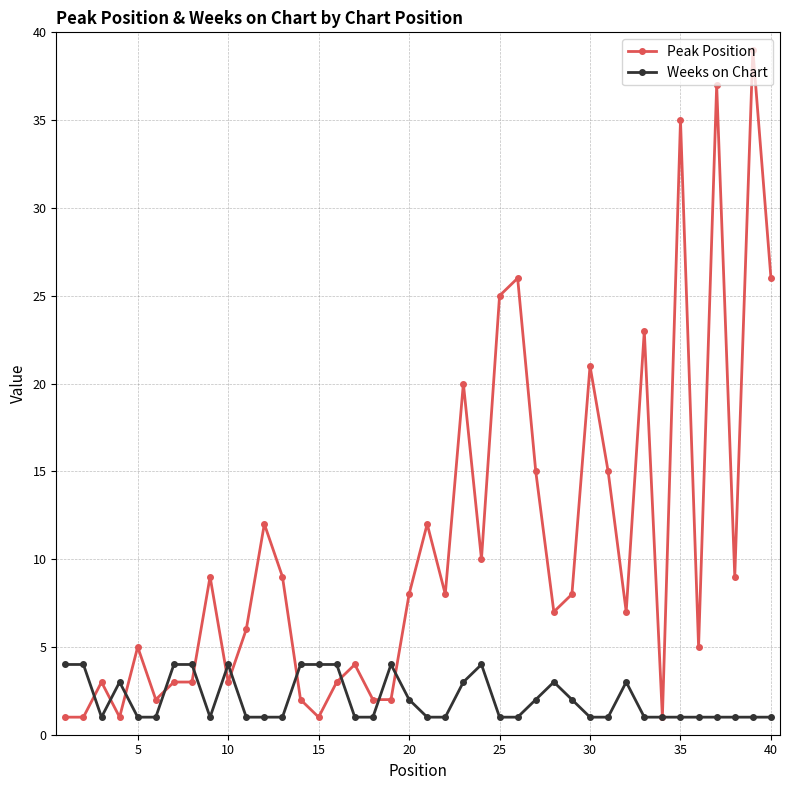

Rank the series by their maximum value, from lowest to highest.

Weeks on Chart, Peak Position